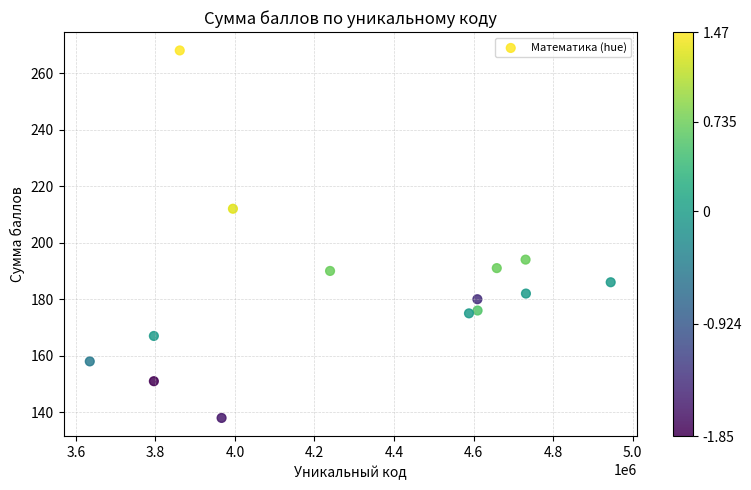

What is the range of X values (max minus min)?

1309842